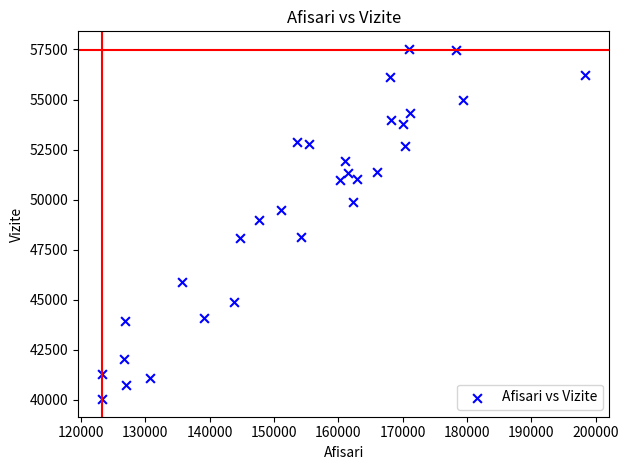

What is the range of X values (max minus min)?

75056